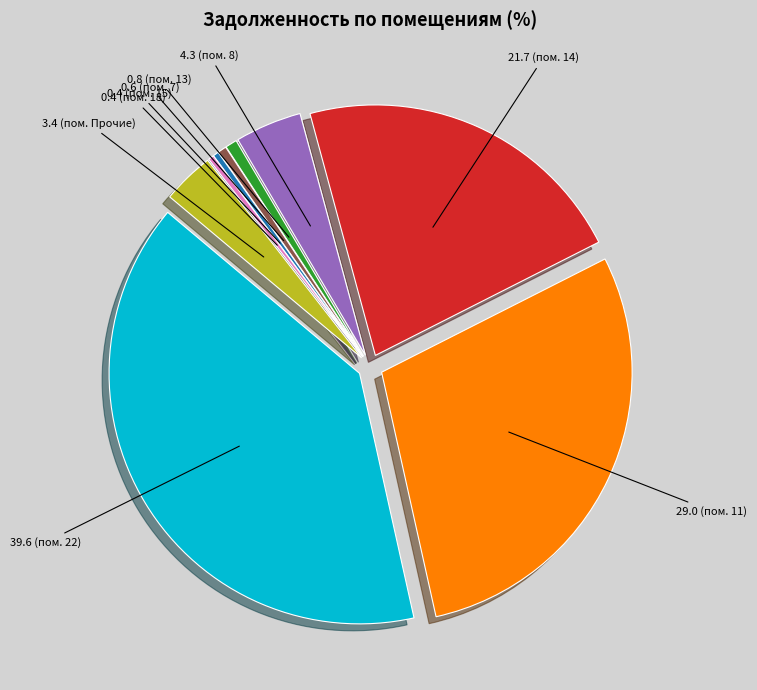

Is there a majority slice in this chart?

No